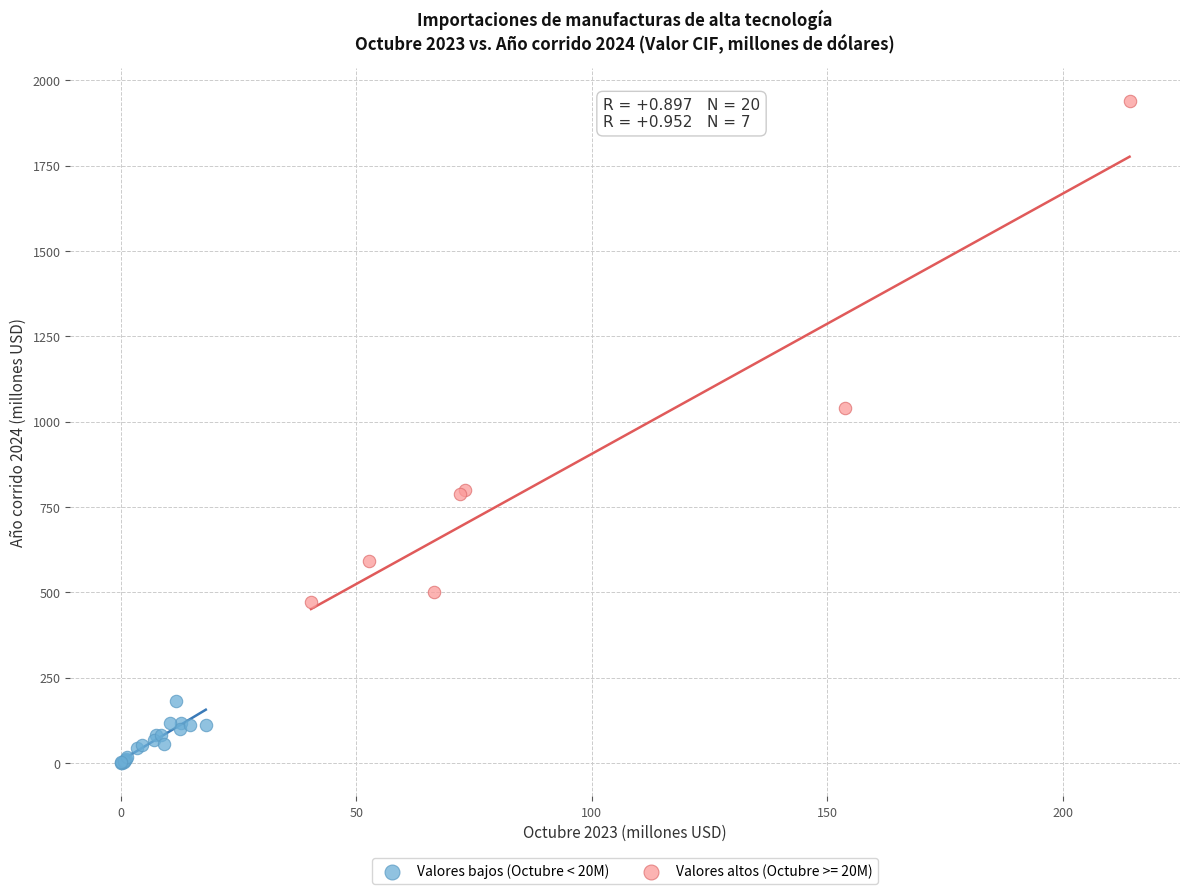

Which series has the largest Y range (max minus min)?

Valores altos (Octubre >= 20M)